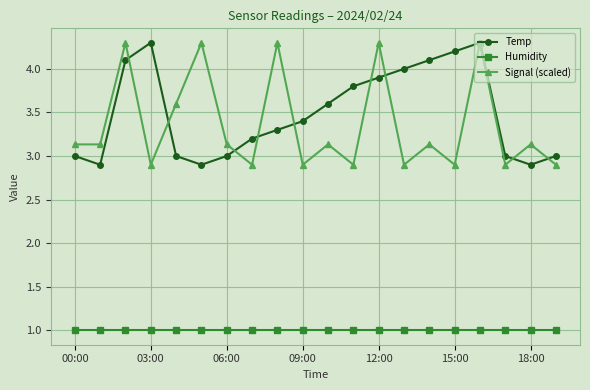

What is the value of the Signal (scaled) point at the 14th from the left?

2.9